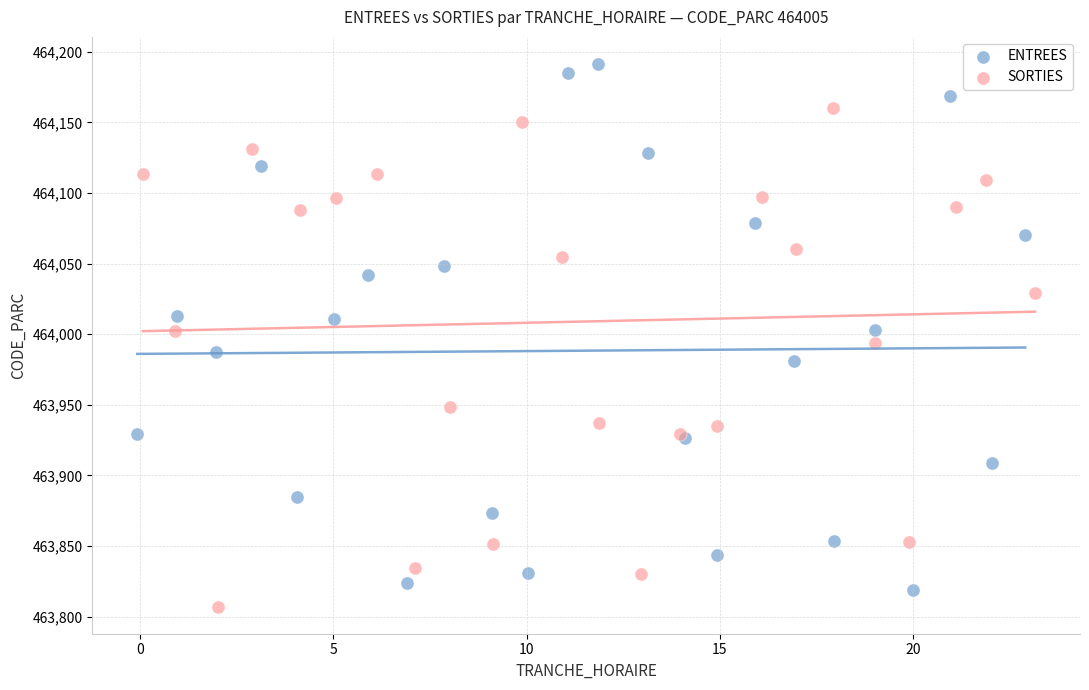

Which series contains the lowest Y value?

SORTIES